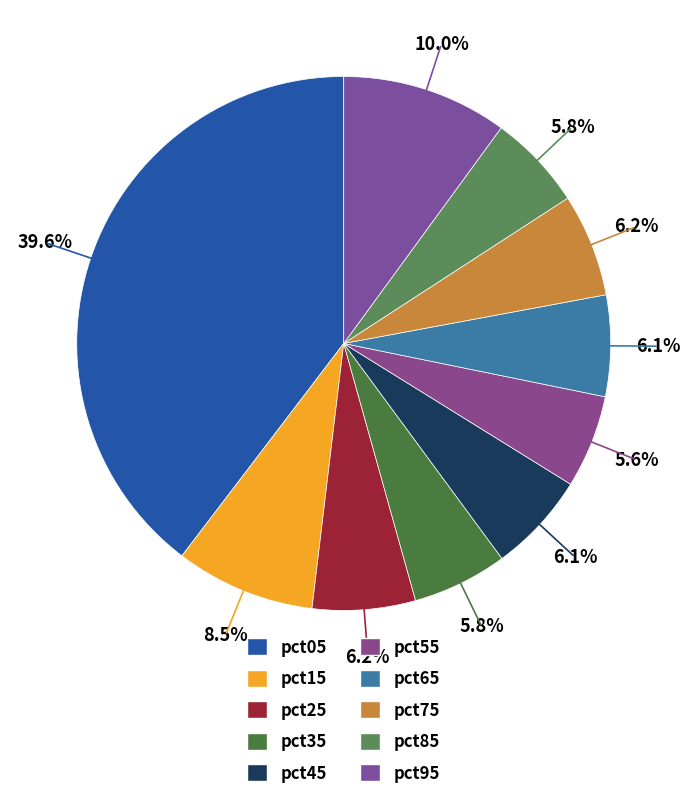

Count the number of slices in the pie.

10